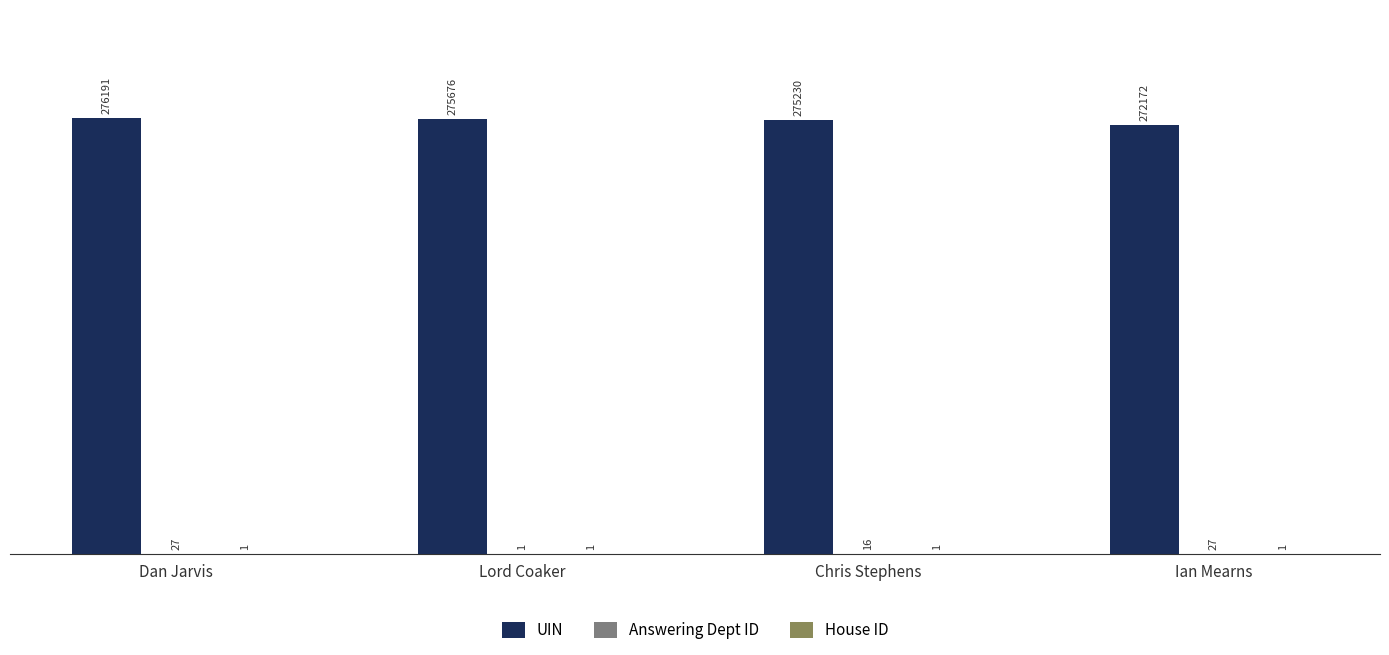

Are the bars horizontal?

No